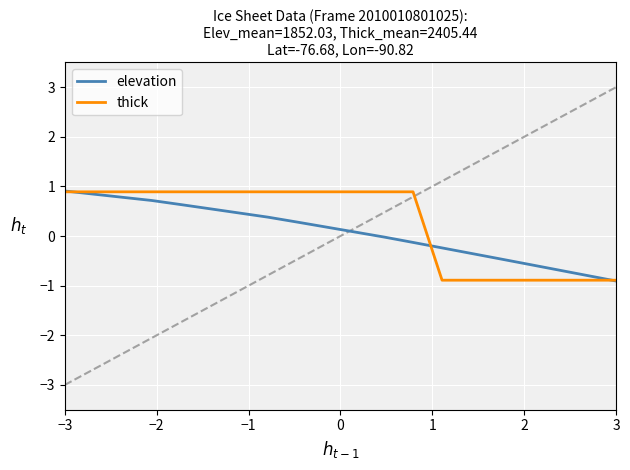

Is this an area chart (filled region under the line)?

No